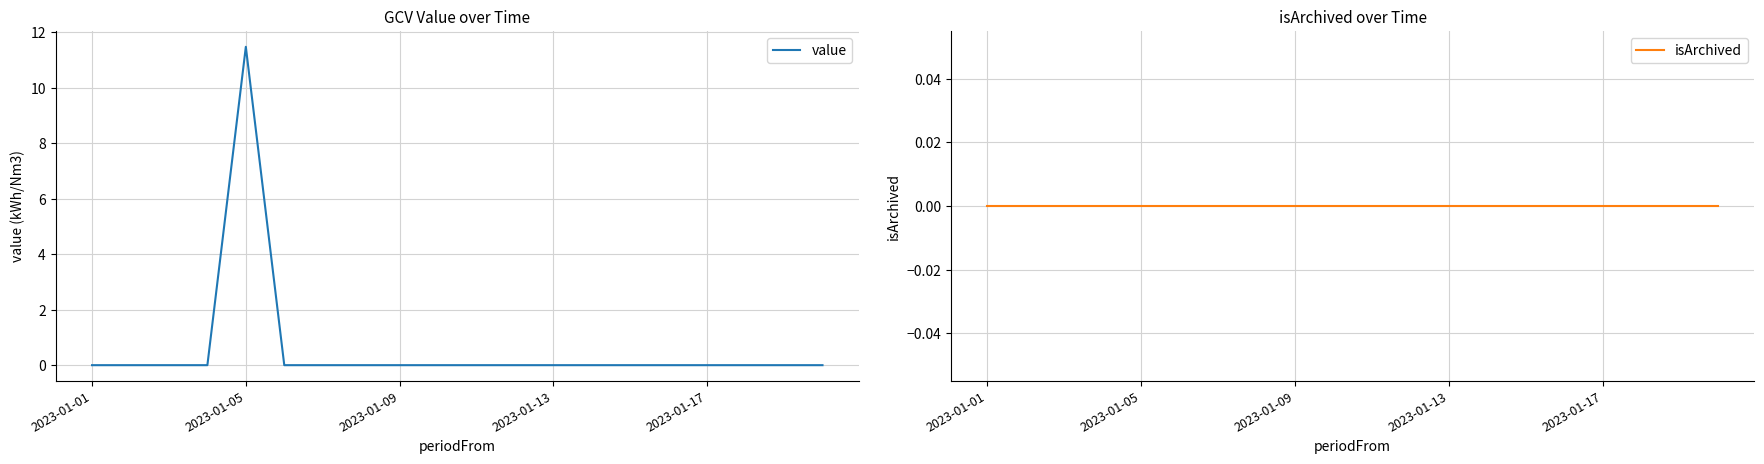

At which label does value reach its peak?

2023-01-05